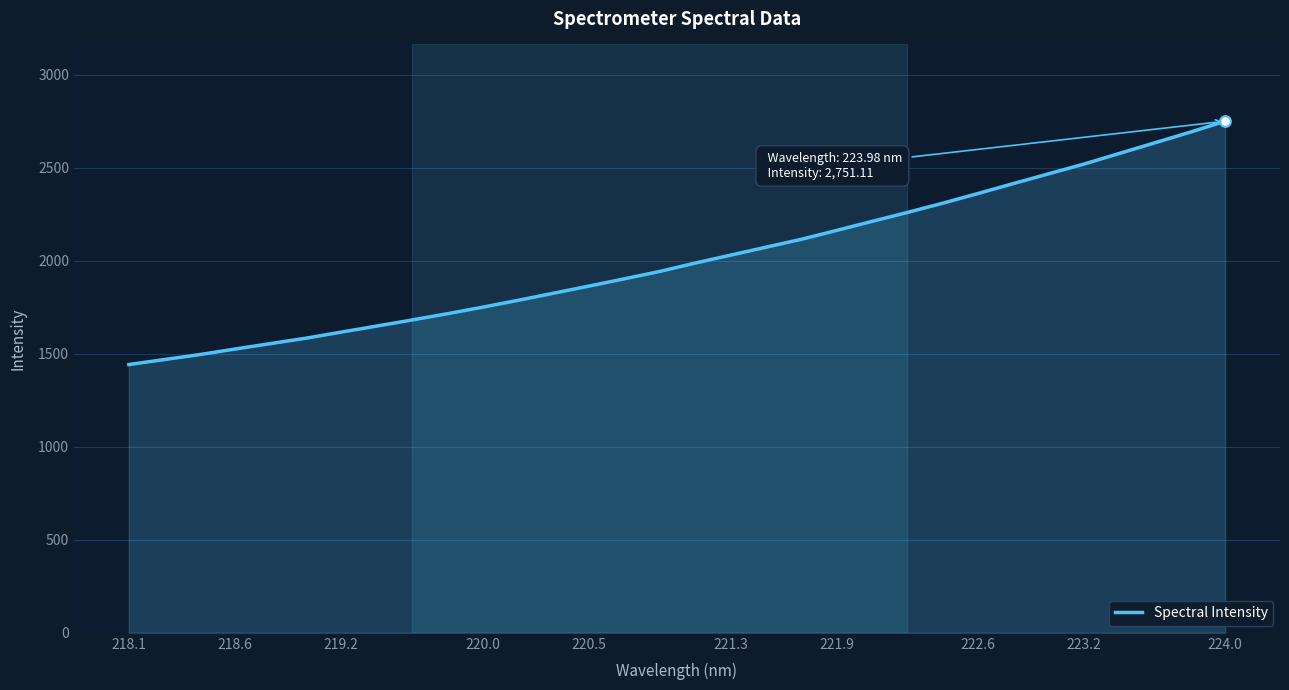

What is the difference between the maximum and minimum values?

1308.5